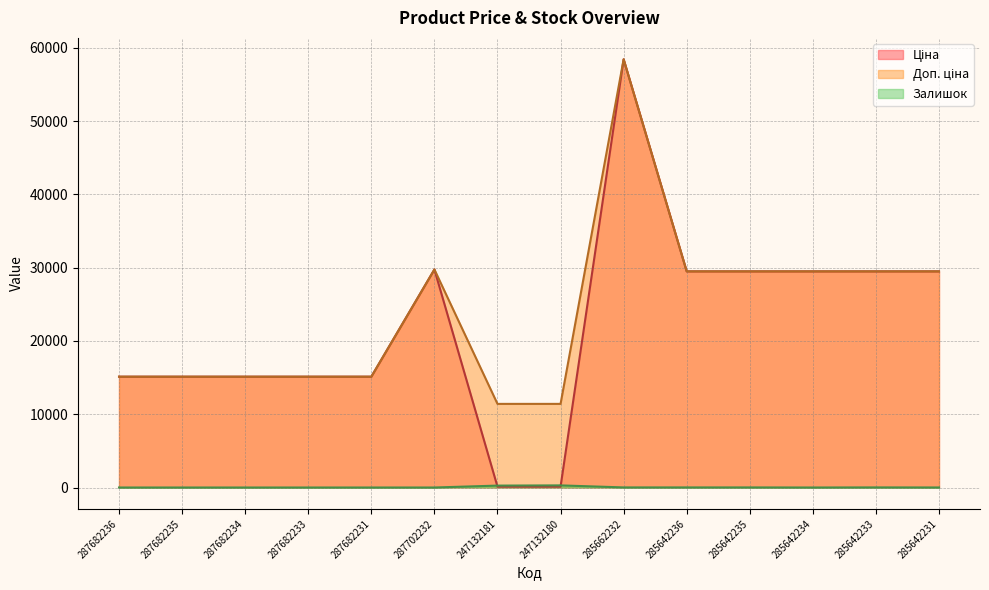

What is the sum of the Доп. ціна values at 287682236 and 287682233?

30240.0